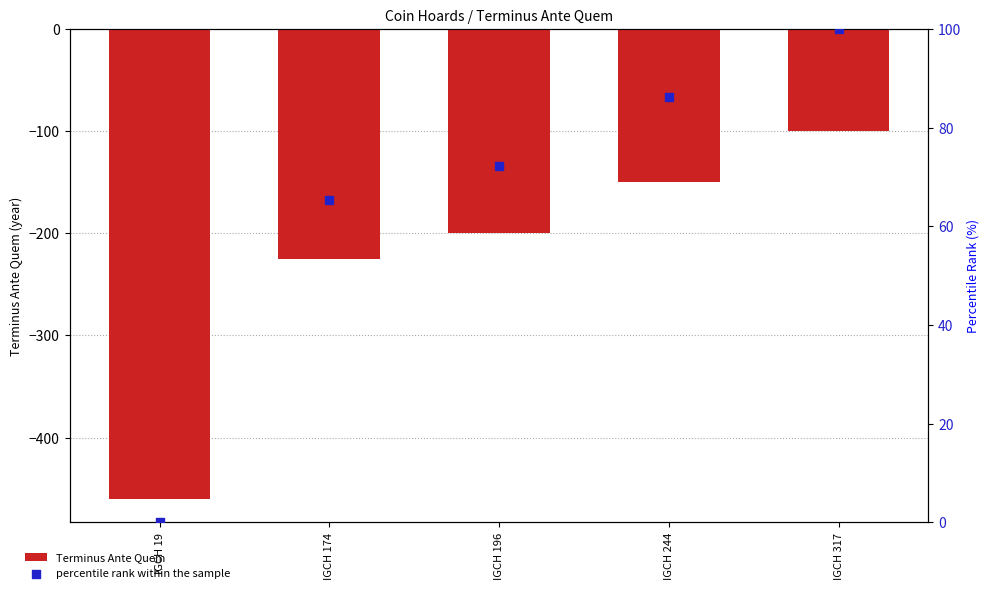

At which category is the sum across all series the highest?

IGCH 317